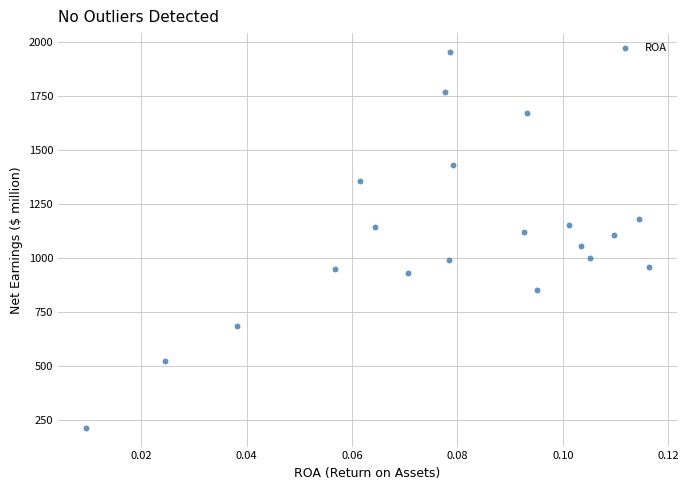

What is the range of Y values (max minus min)?

1740